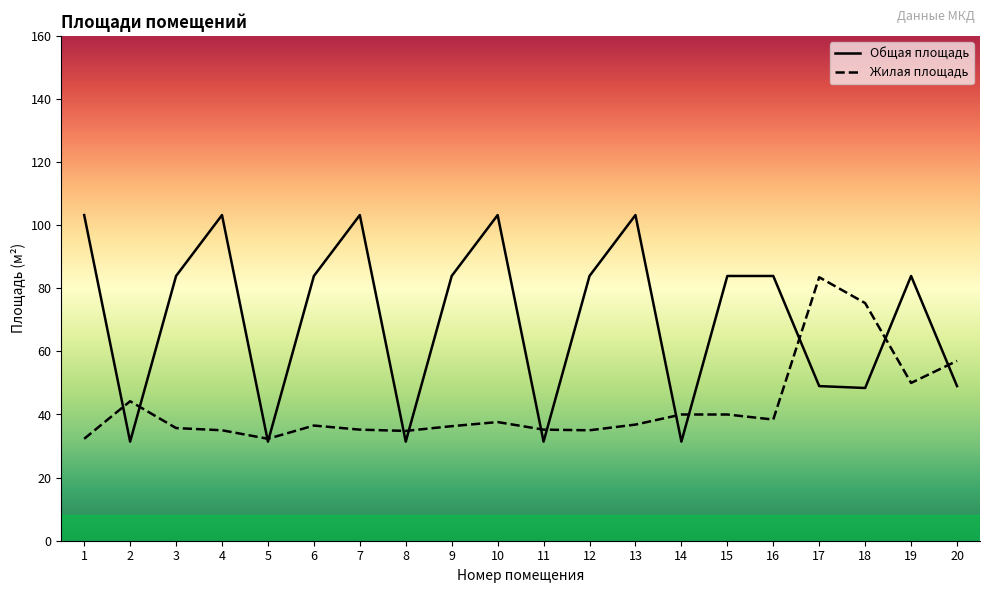

Reading left to right, transcribe all the data shown in this chart.

Жилая площадь: 32.3	44.2	35.7	35.0	32.3	36.5	35.2	34.8	36.3	37.6	35.2	35.0	36.8	40.0	40.0	38.4	83.5	75.3	50.0	57.0
Общая площадь: 103.2	31.4	83.9	103.2	31.4	83.9	103.2	31.4	83.9	103.2	31.4	83.9	103.2	31.4	83.9	83.9	49.0	48.4	83.9	49.0